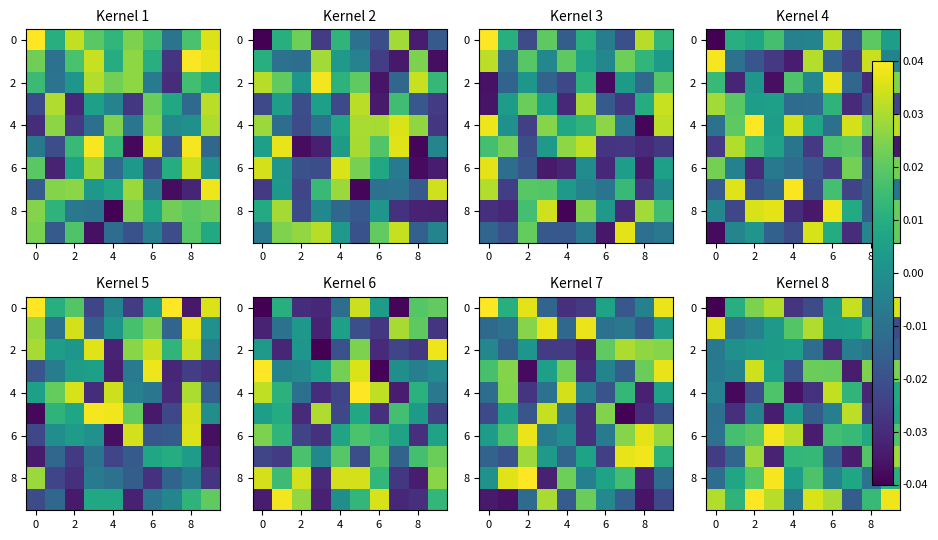

Which has a higher value, 8 or 8?

8